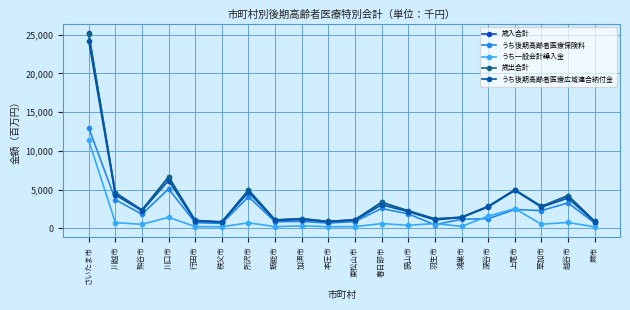

Does the chart have visible grid lines?

Yes